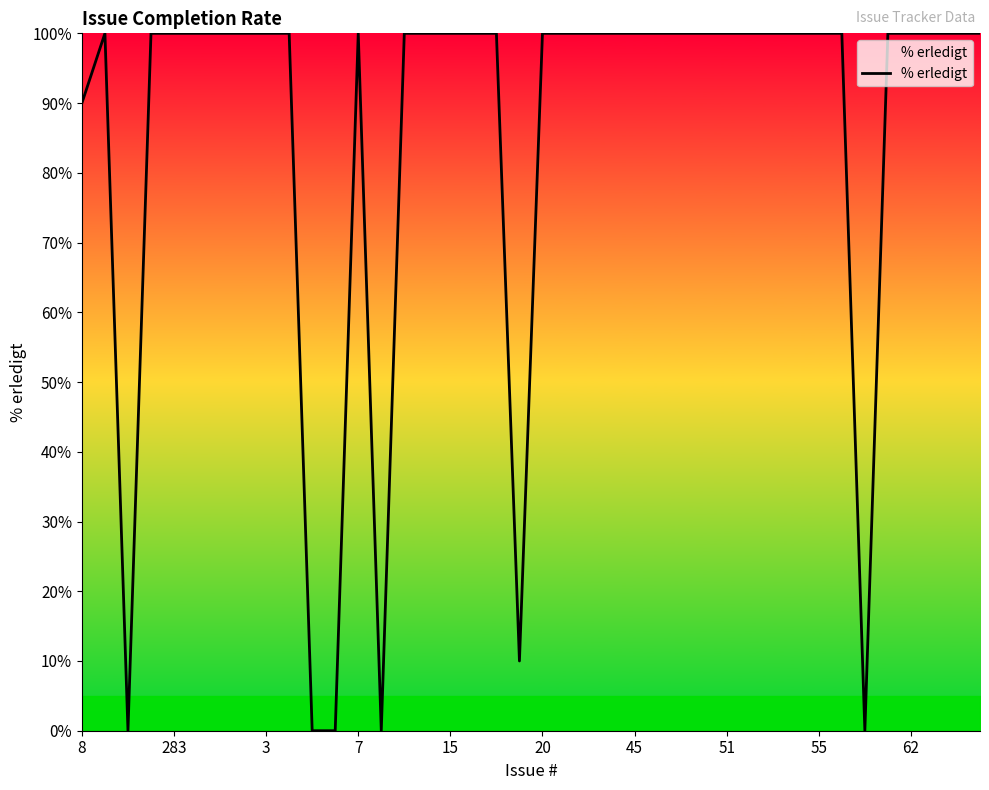

What is the greatest value displayed?

100